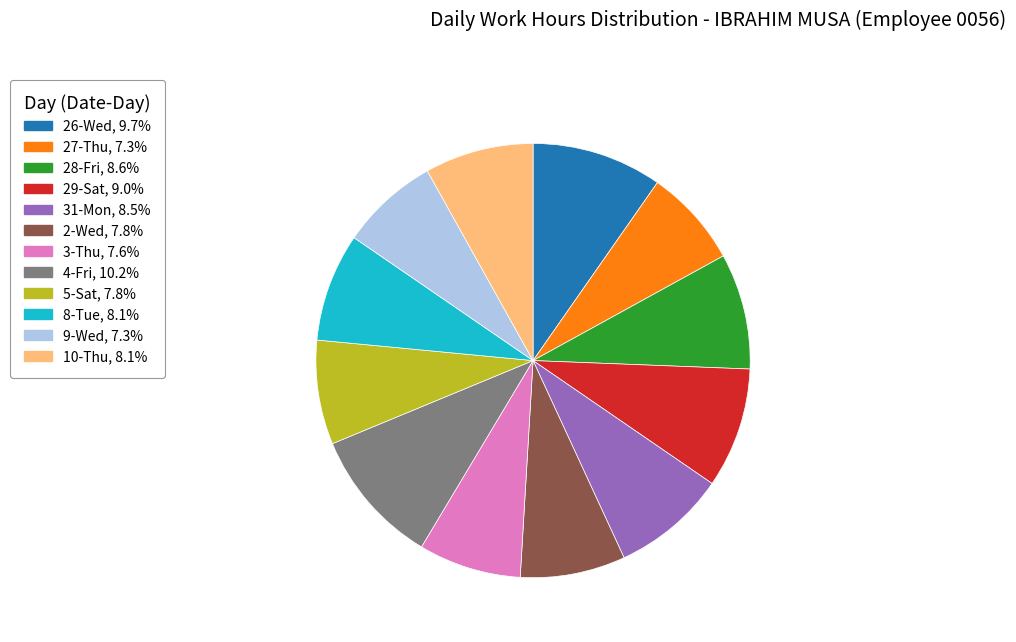

Combined, do 4-Fri, 10.2% and 8-Tue, 8.1% account for over 50%?

No